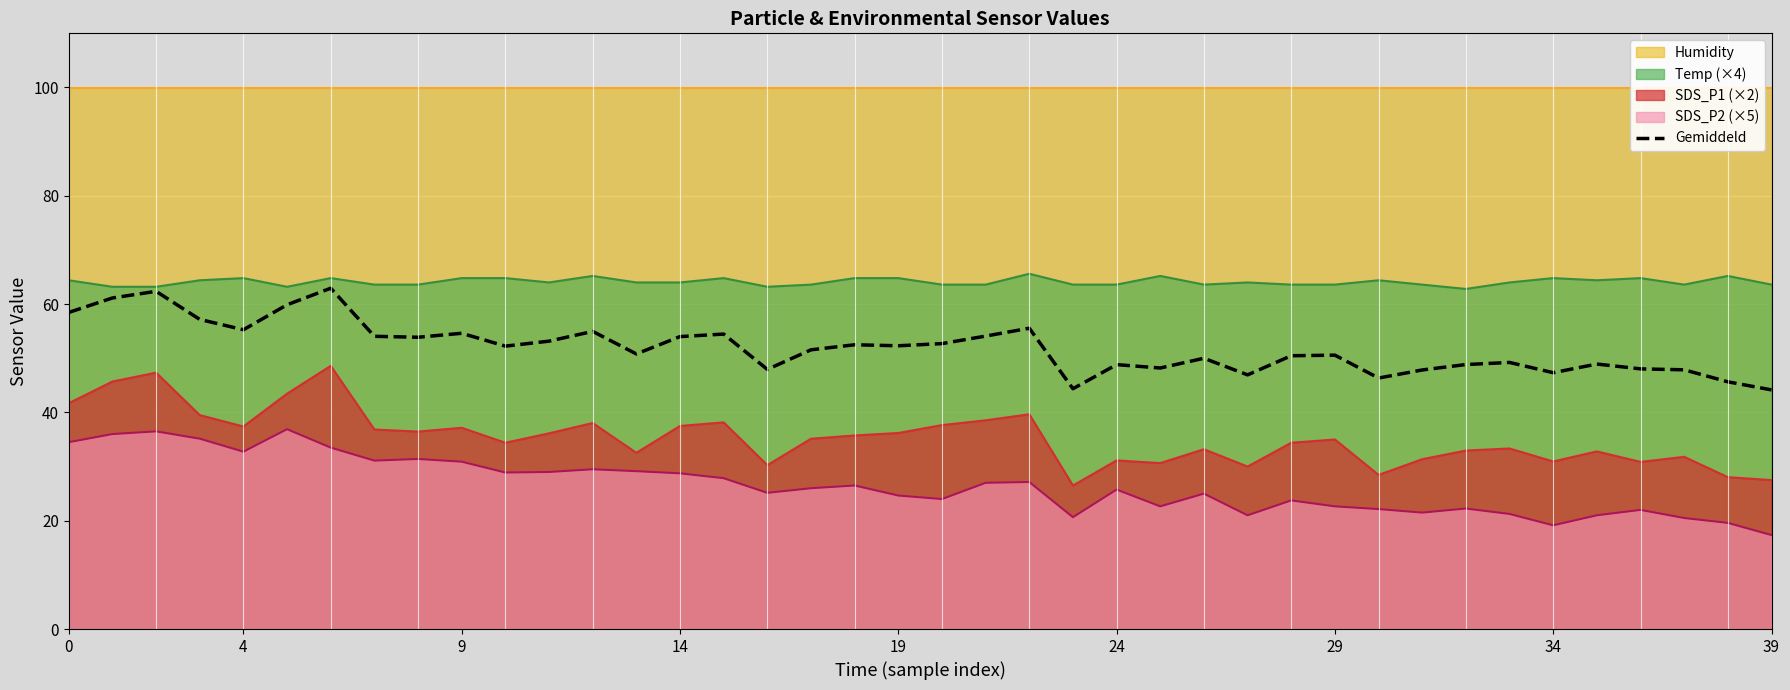

What is the greatest value displayed?

62.9